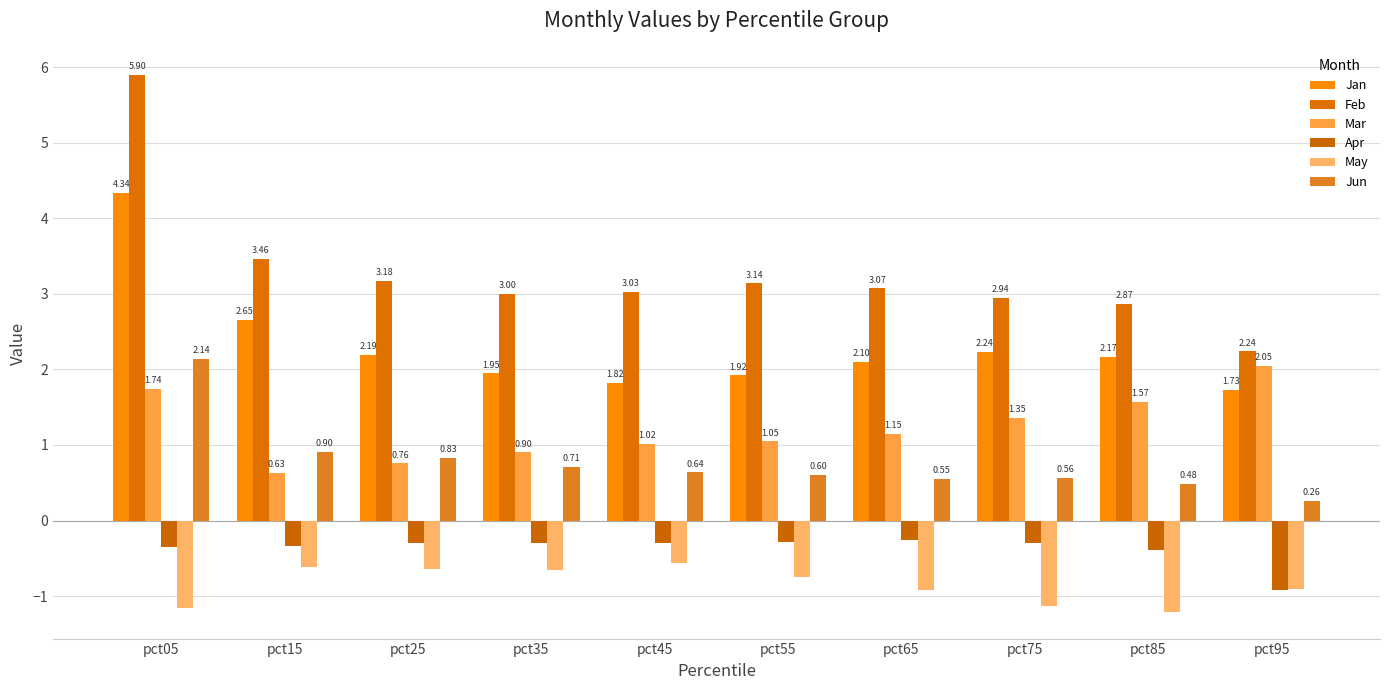

What is the value of the Apr bar at the 5th from the left?

-0.3